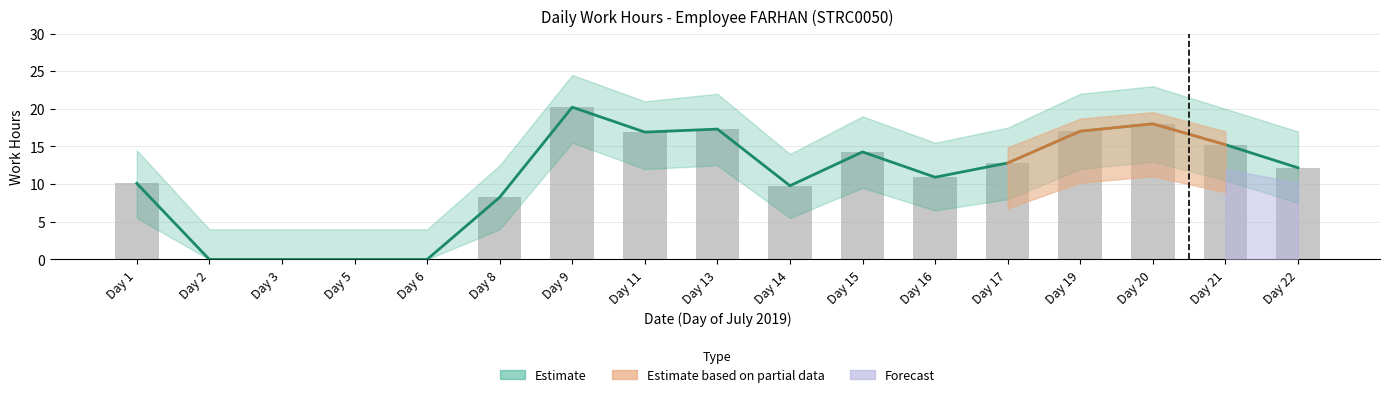

Is it true that the value at Day 17 is 18.1?

False